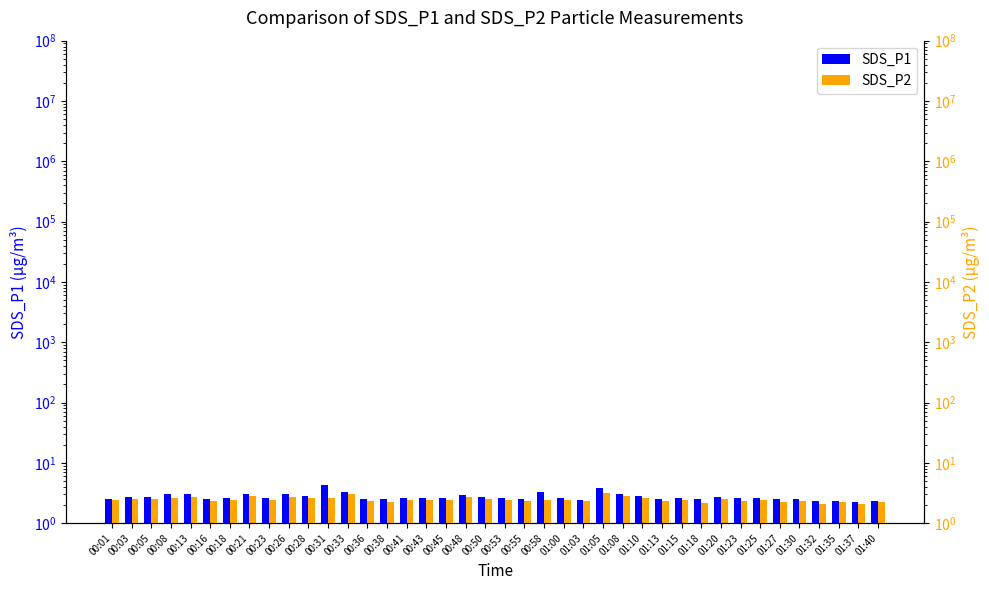

Is the value of SDS_P1 at 00:05 greater than the value of SDS_P2 at 01:40?

Yes